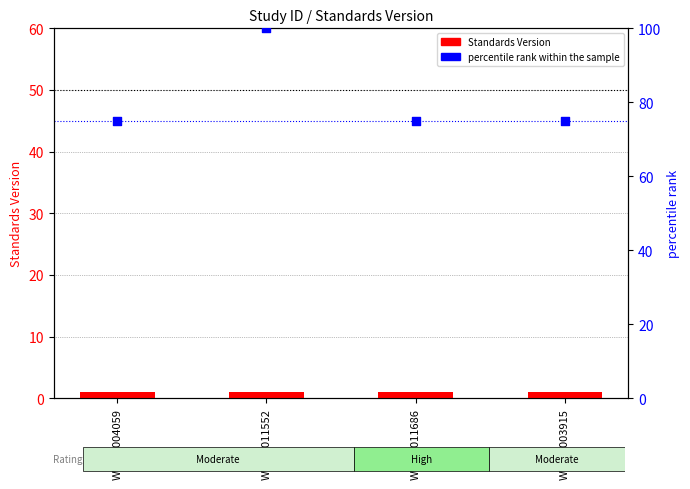

At which category is the sum across all series the highest?

WWHV011552